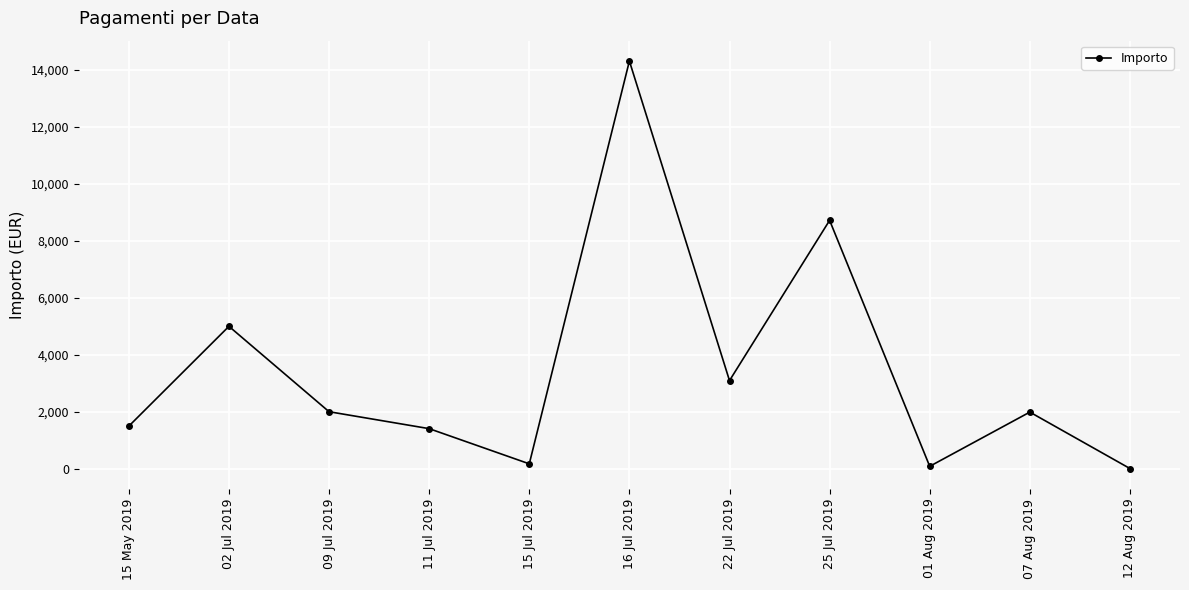

Which label corresponds to the largest value in the chart?

16 Jul 2019